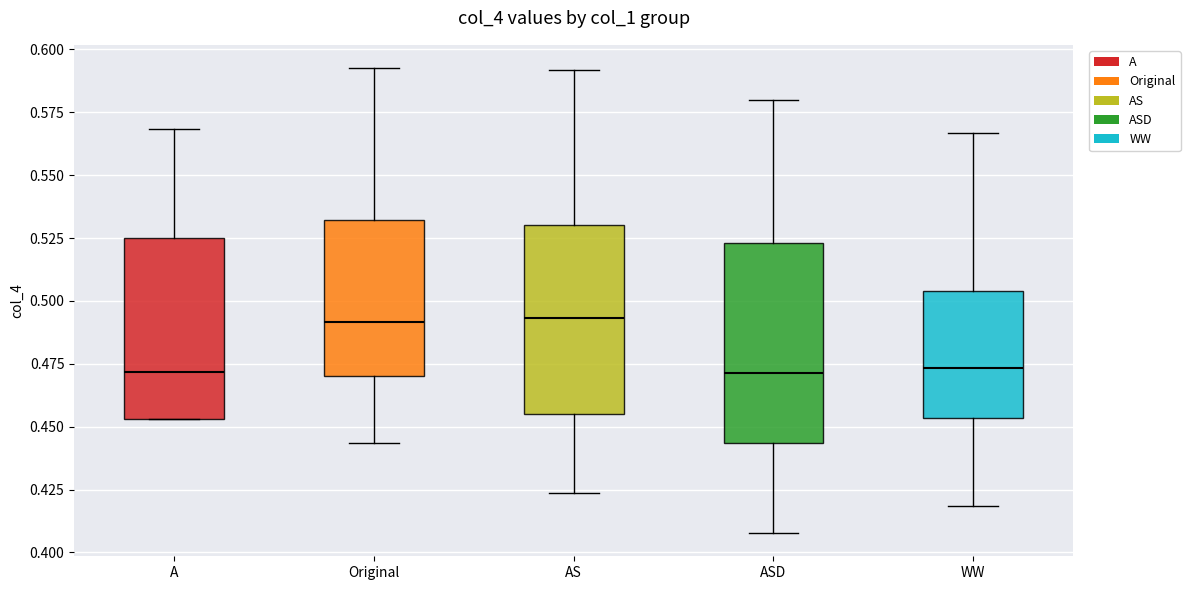

Reading left to right, read every box against the y-axis: the position of its median line, the range the box covers, and the ends of its whiskers. The values are not printed on the chart, so give them approximately, as read against the axis.

A: median 0.470, box 0.455 to 0.525, whiskers 0.455 to 0.570
Original: median 0.490, box 0.470 to 0.530, whiskers 0.445 to 0.595
AS: median 0.495, box 0.455 to 0.530, whiskers 0.425 to 0.590
ASD: median 0.470, box 0.445 to 0.525, whiskers 0.410 to 0.580
WW: median 0.475, box 0.455 to 0.505, whiskers 0.420 to 0.565